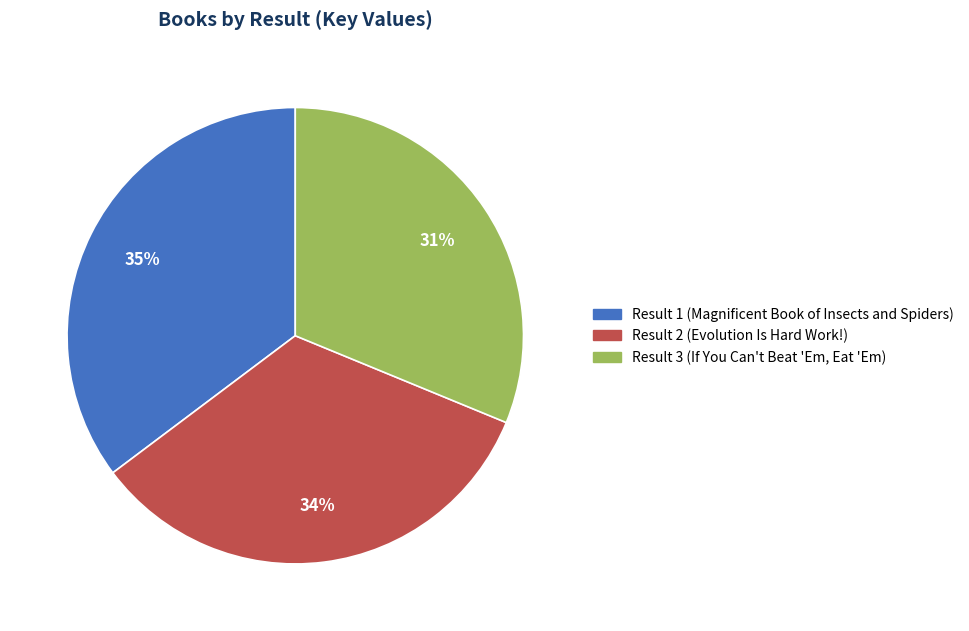

Is the sum of Result 1 (Magnificent Book of Insects and Spiders) and Result 3 (If You Can't Beat 'Em, Eat 'Em) greater than half?

Yes